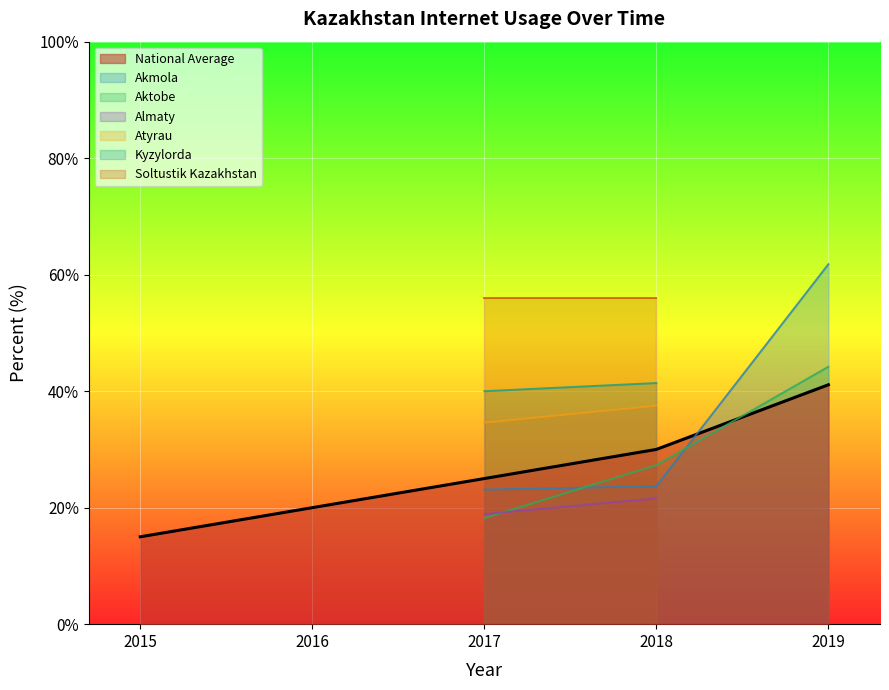

Is it true that the value at 2018 is 9.5?

False